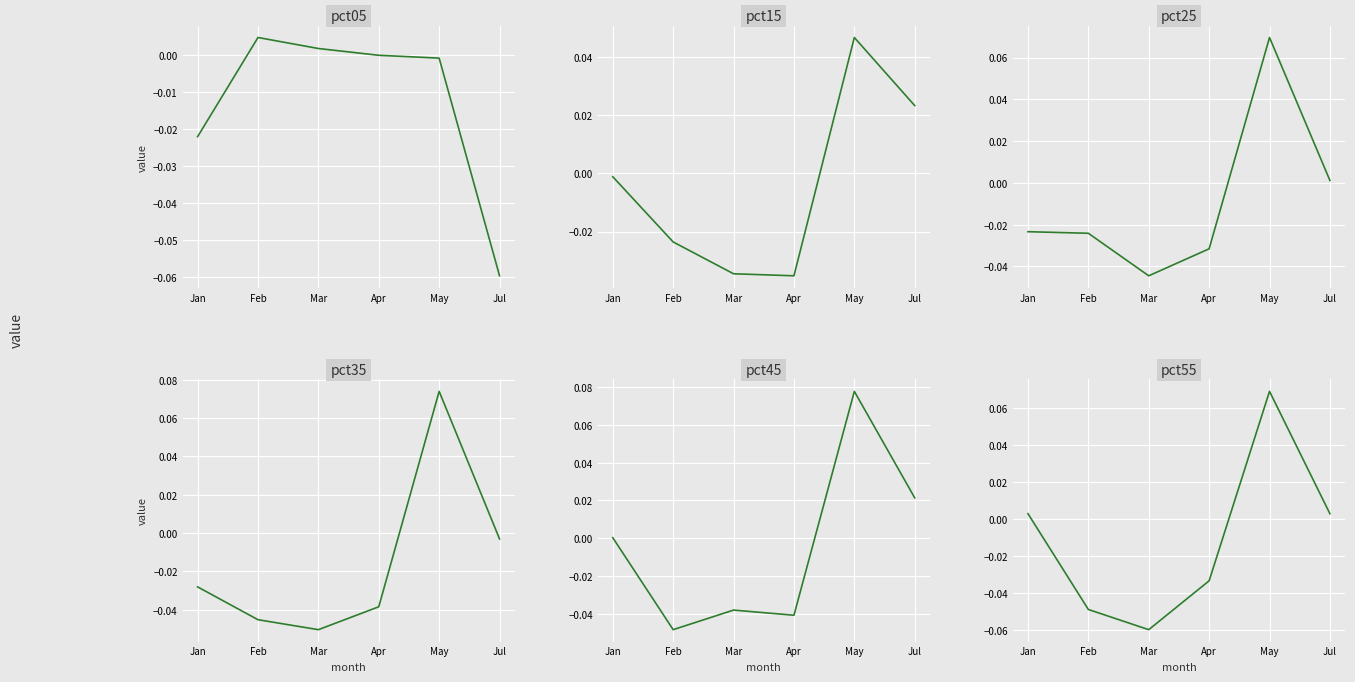

What is the label of the 5th point from the right?

Feb